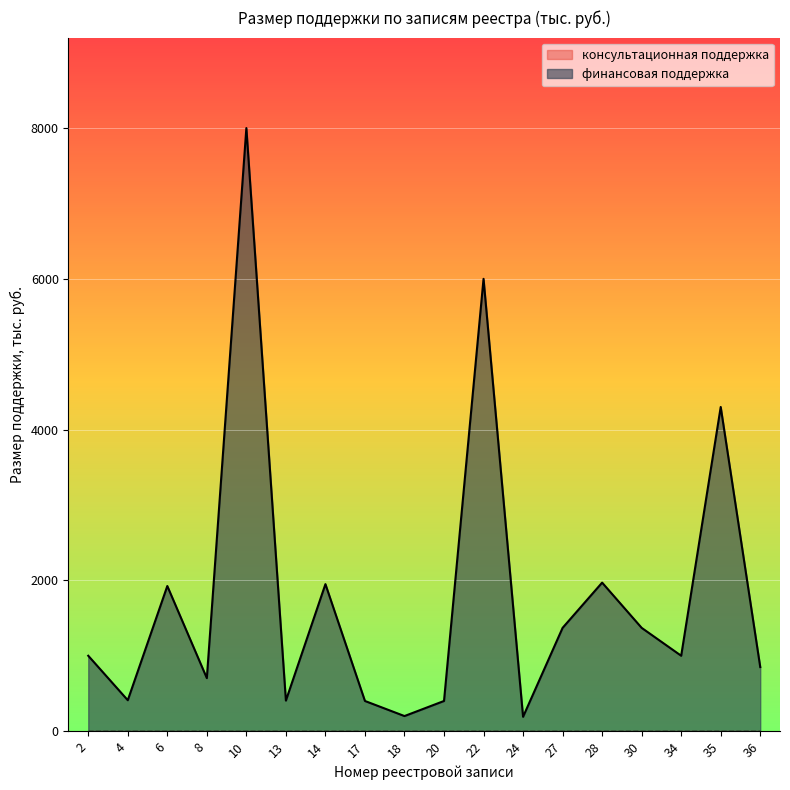

The value at 14 is 2676.3. True or false?

False